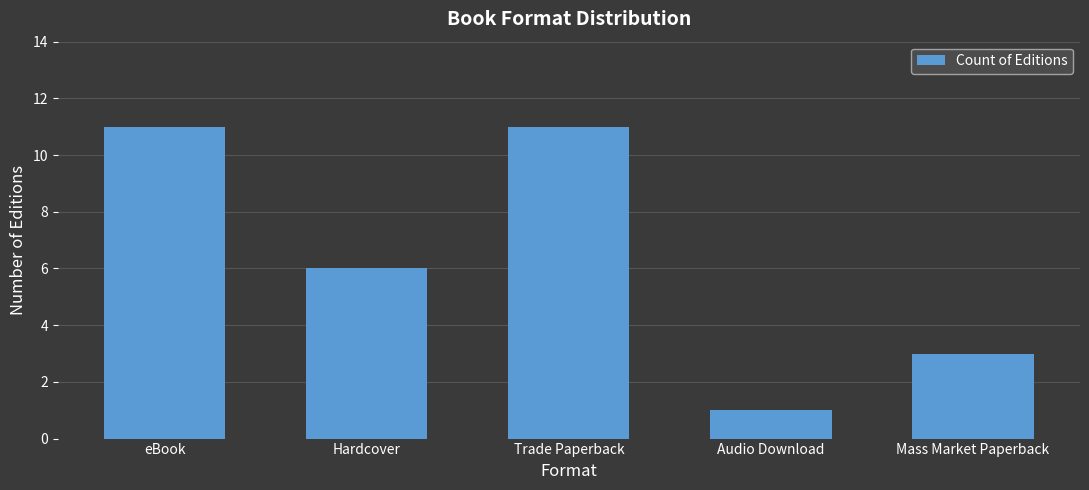

At which label does the data first exceed 6?

eBook